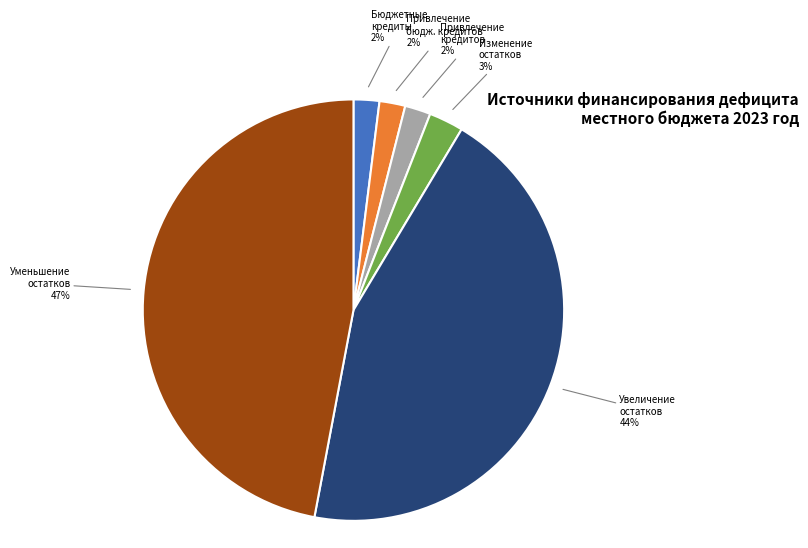

True or false: Уменьшение остатков accounts for 62% of the total.

False